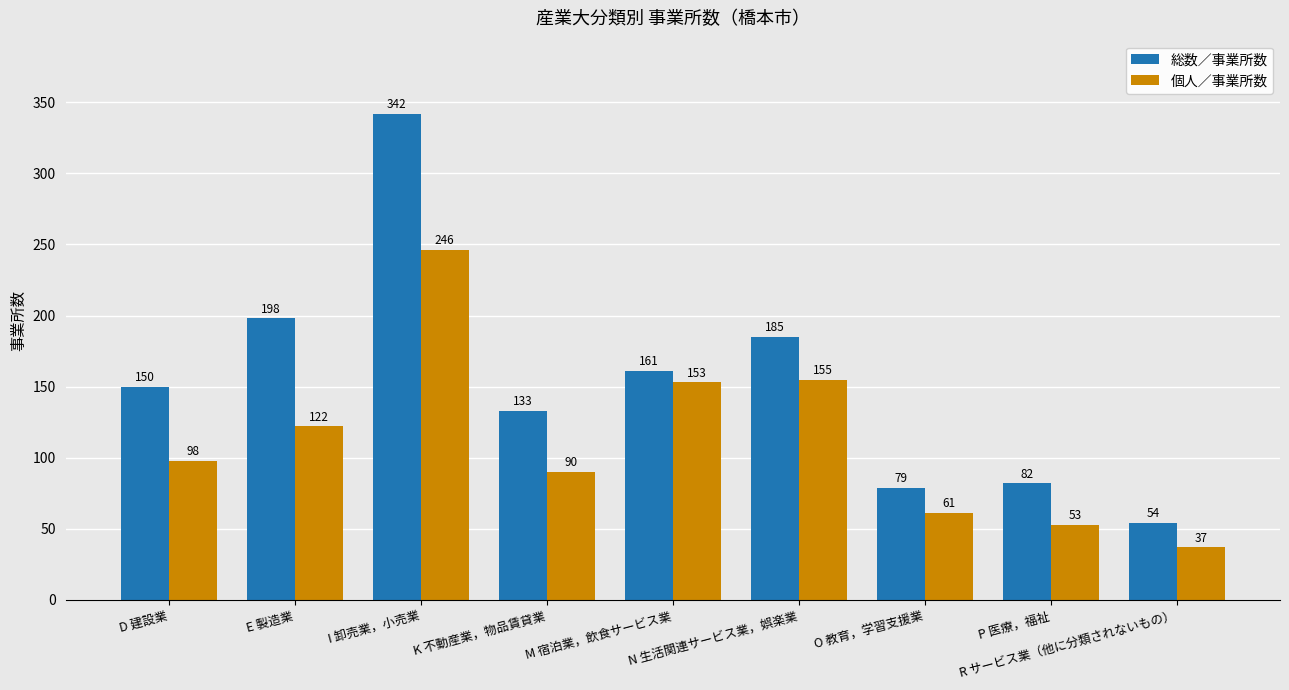

Between E 製造業 and M 宿泊業，飲食サービス業, which series saw the biggest shift?

総数／事業所数